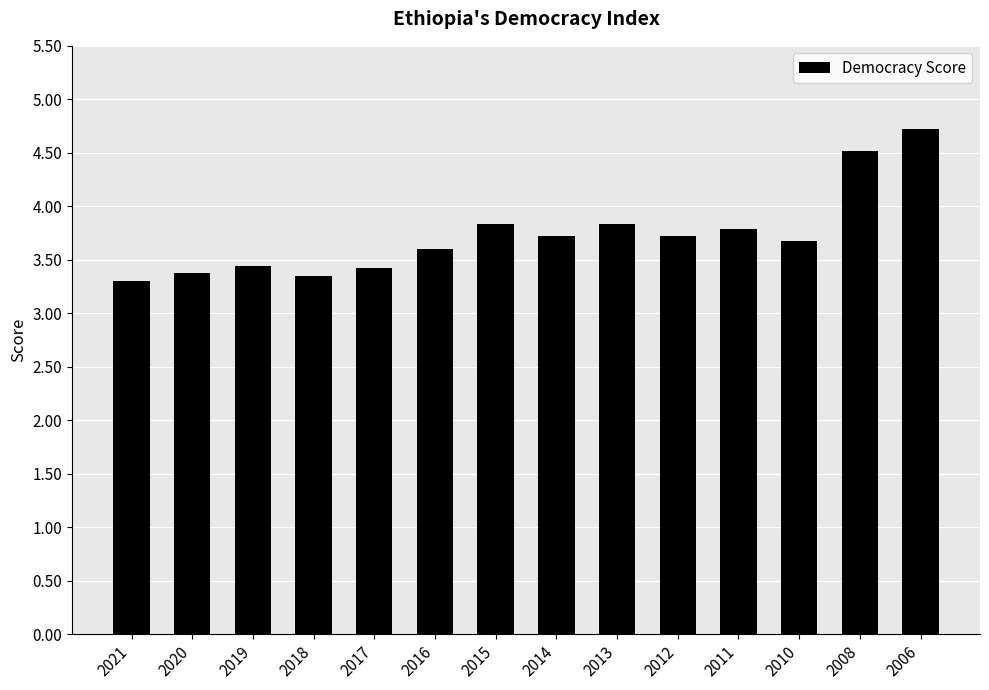

How many categories are shown in the chart?

14